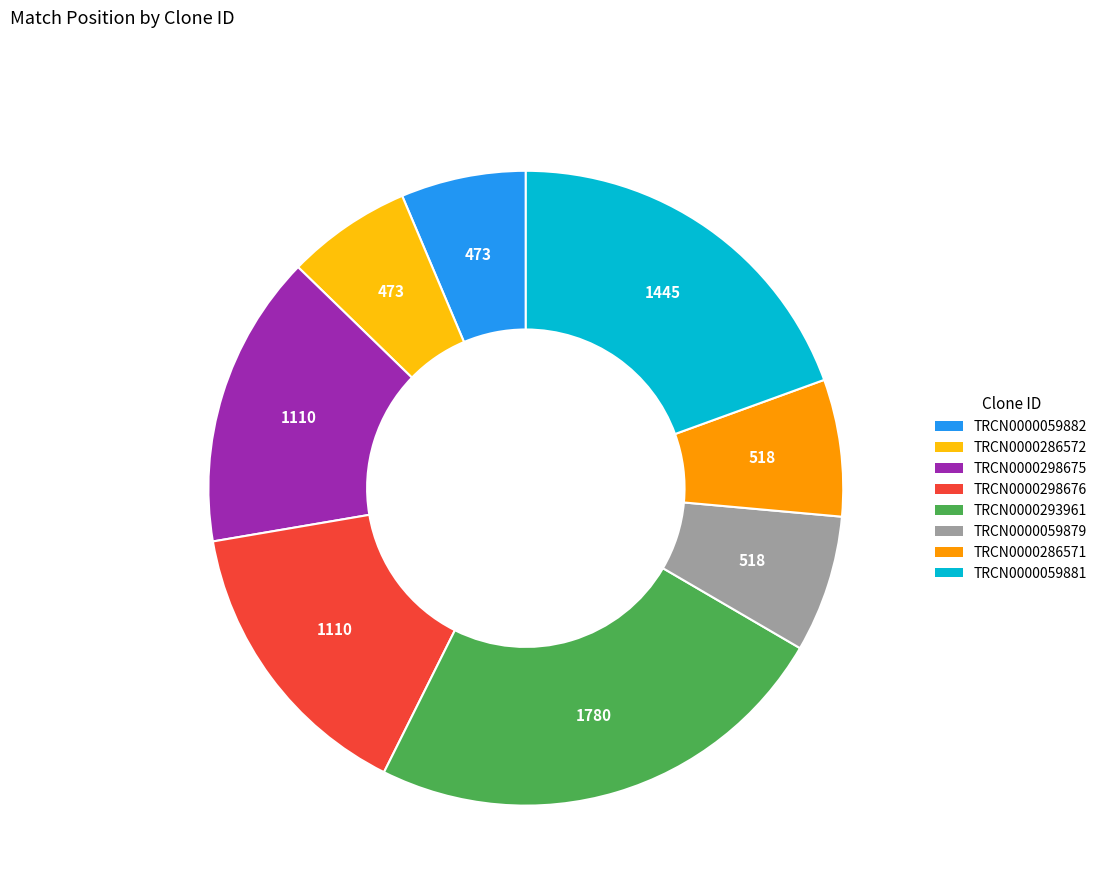

Do TRCN0000286572 and TRCN0000293961 together represent more than half of the pie?

No